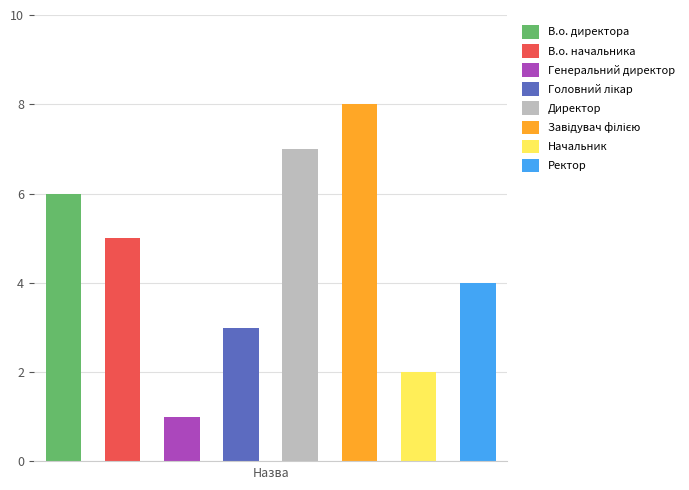

What is the difference between the maximum and minimum values?

7